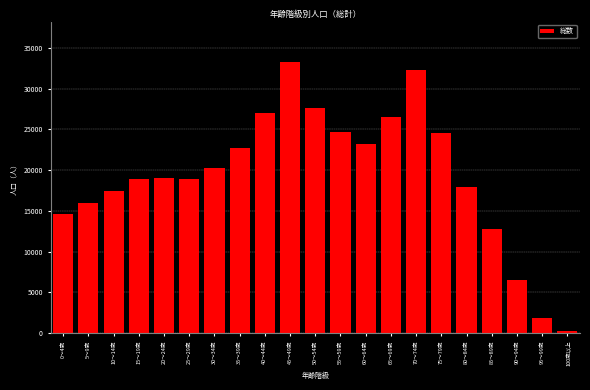

What is the difference between the maximum and minimum values?

32988